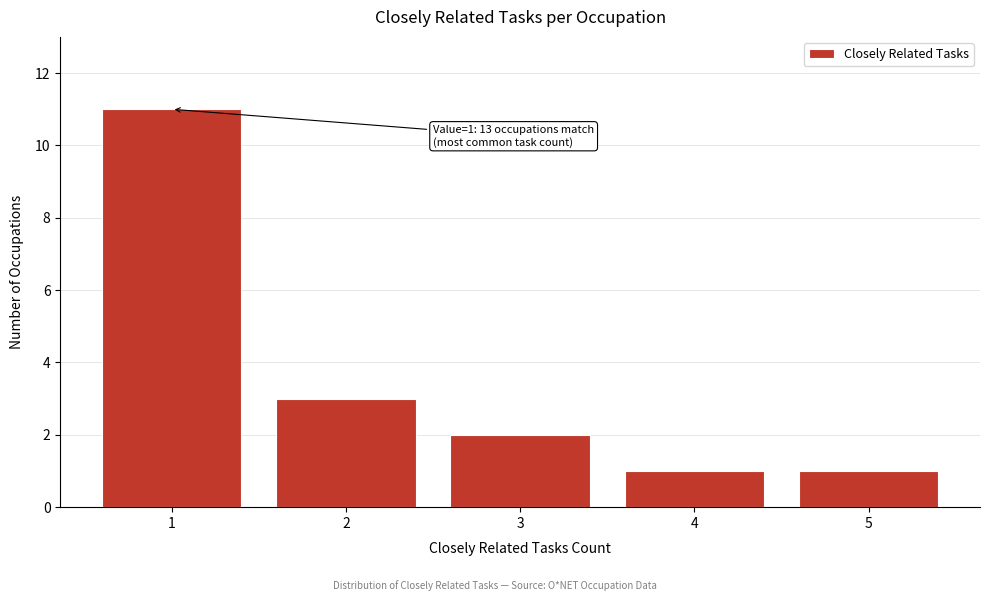

Reading right to left, transcribe all the data shown in this chart.

1	1	2	3	11